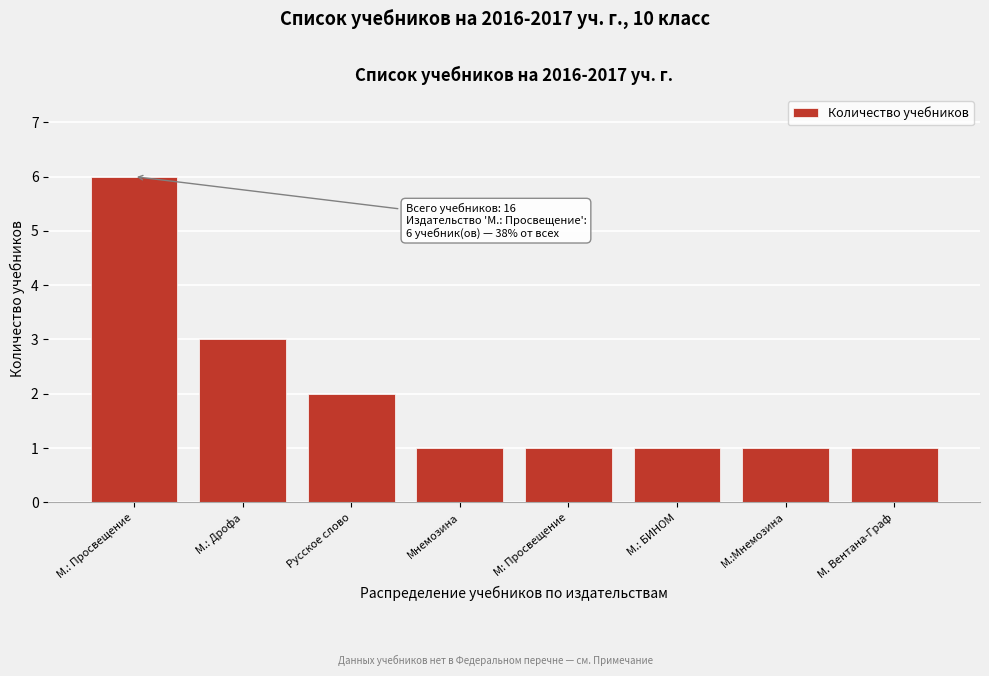

Reading left to right, what are all the values shown in this chart?

М.: Просвещение=6	М.: Дрофа=3	Русское слово=2	Мнемозина=1	М: Просвещение=1	М.: БИНОМ=1	М.:Мнемозина=1	М. Вентана-Граф=1